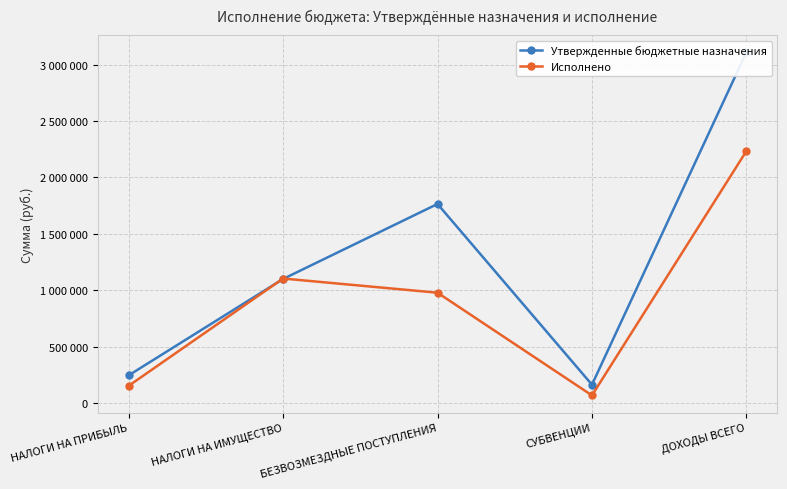

How many distinct data groups are displayed?

2